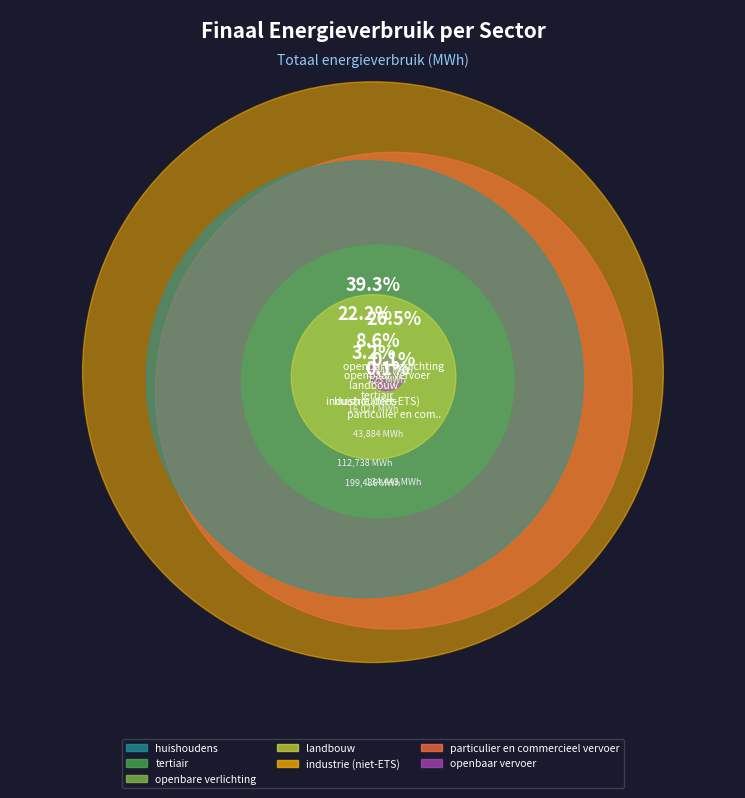

To the nearest percent, what percentage of the pie is tertiair?

9%